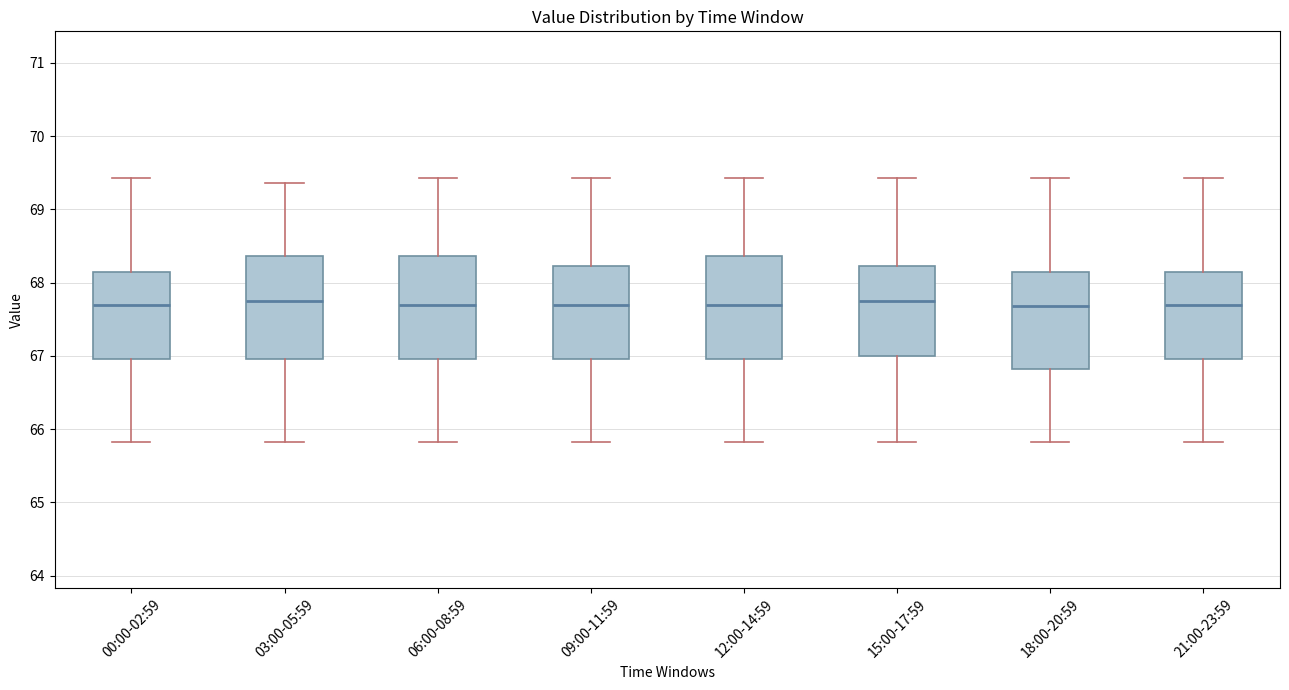

Where does the median line of the box for 15:00-17:59 sit on the y-axis? The values are not printed on the chart, so give them approximately, as read against the axis.

67.8